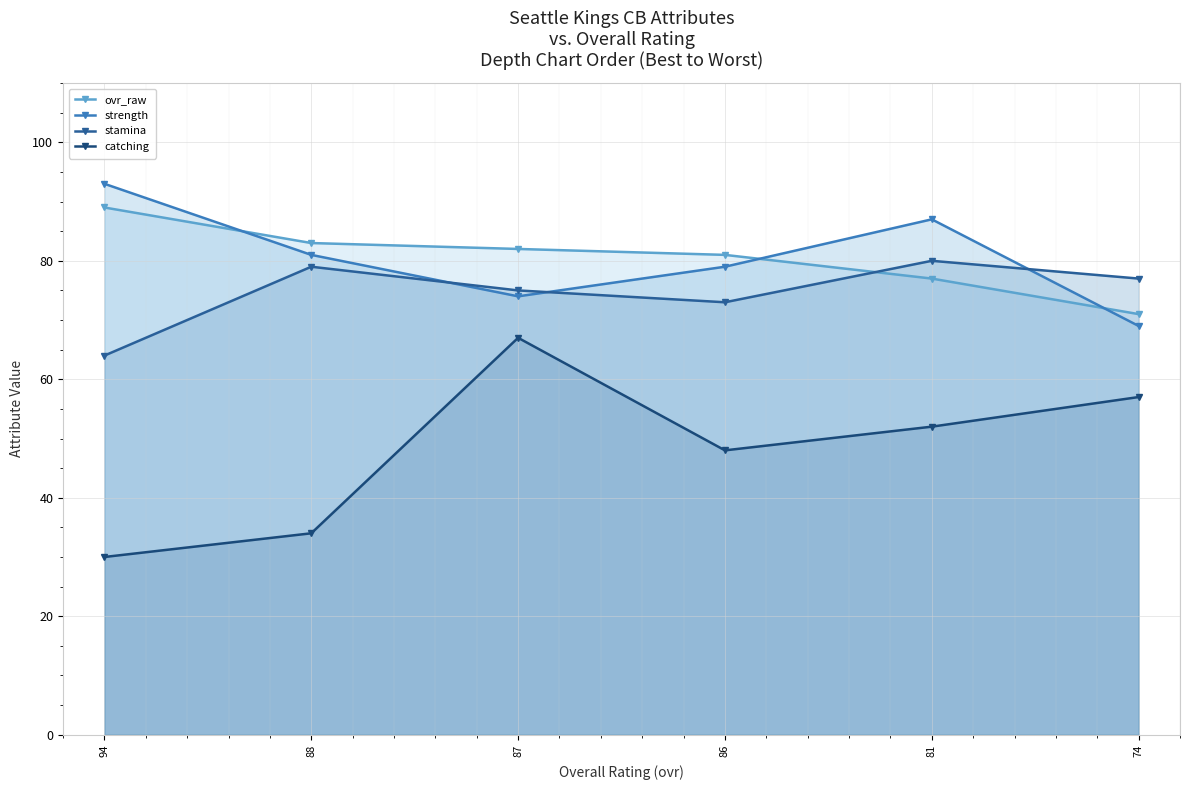

What is the total value across all series at 74?

274